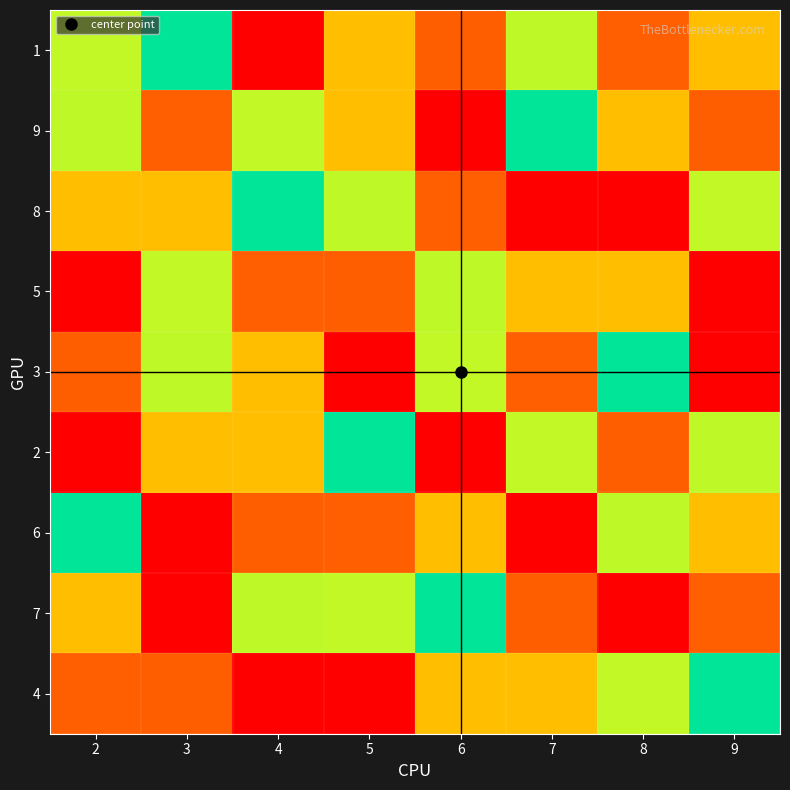

How many distinct data groups are displayed?

9